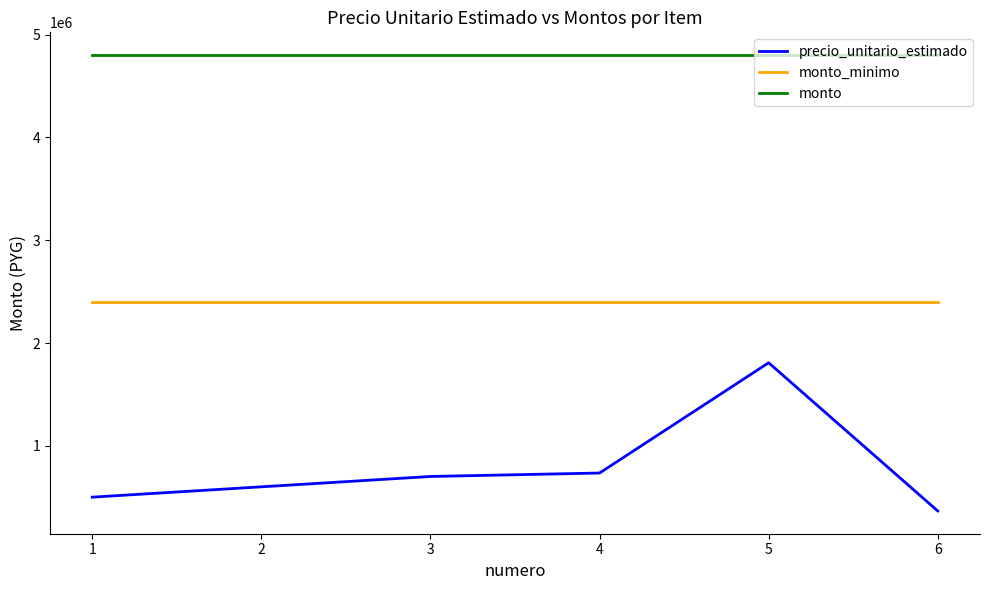

Between 2 and 5, which series saw the biggest shift?

precio_unitario_estimado